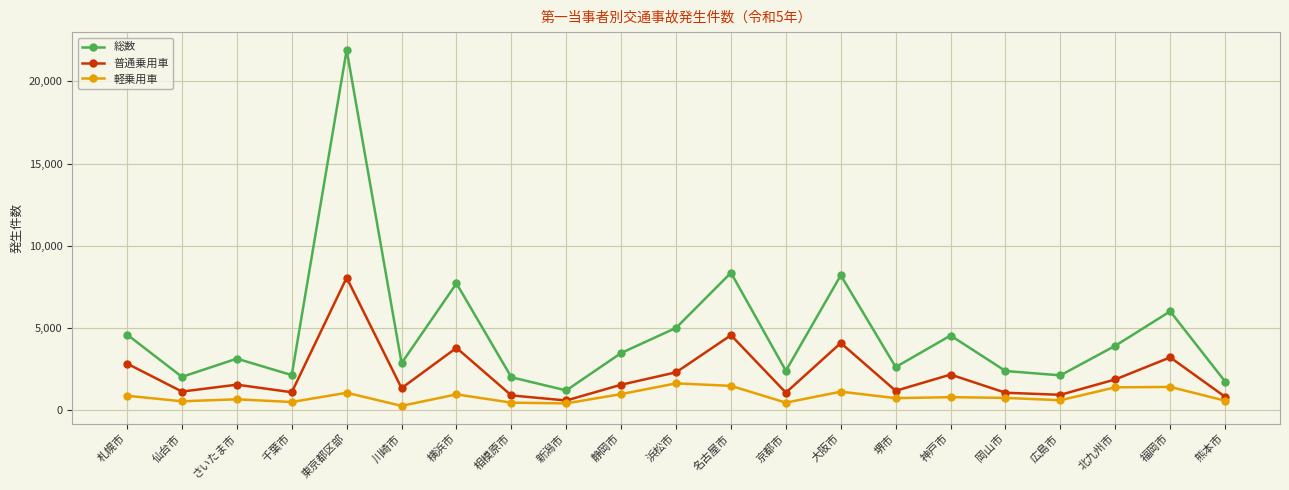

The 総数 series shows 21918 at 東京都区部. True or false?

True